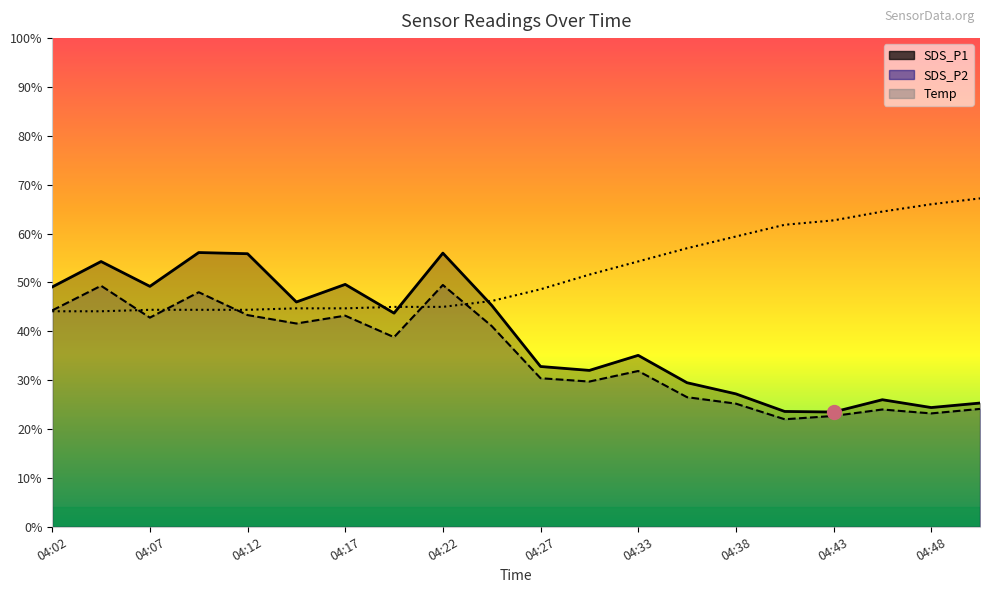

Count the number of categories in the chart.

20